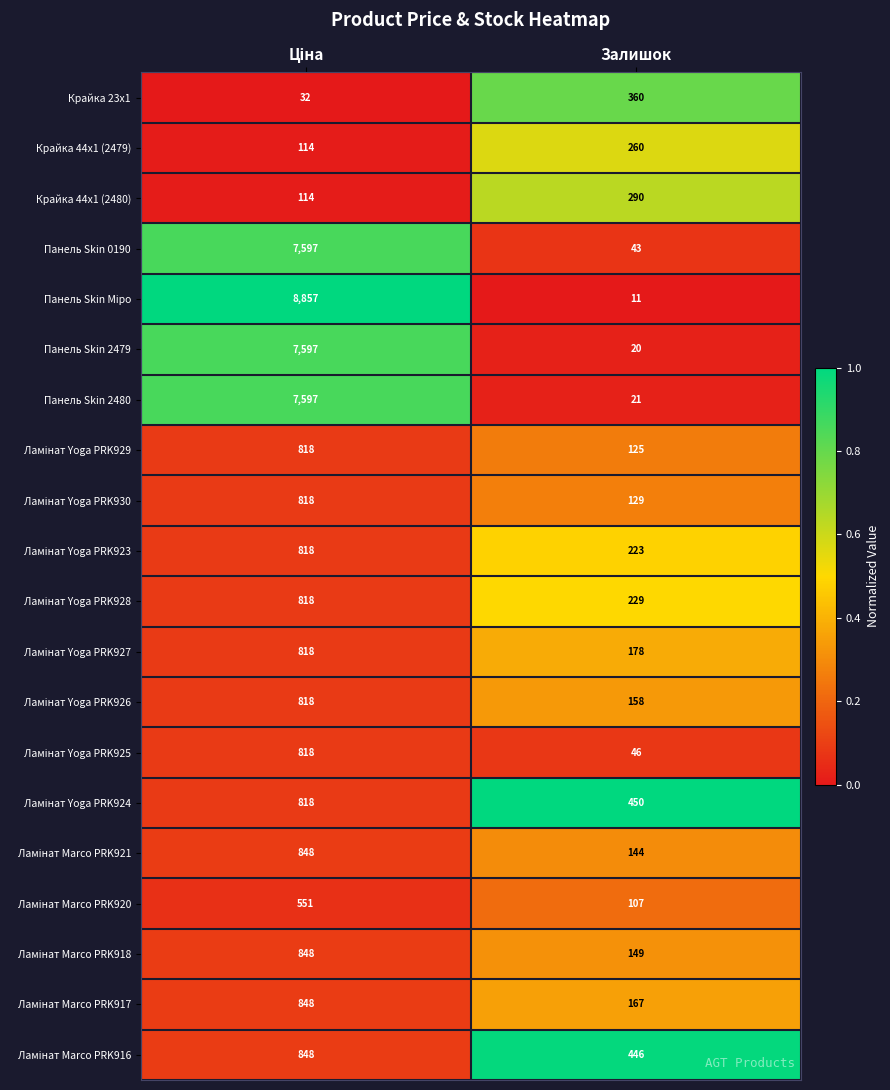

What is the total value across all series at Залишок?

3556